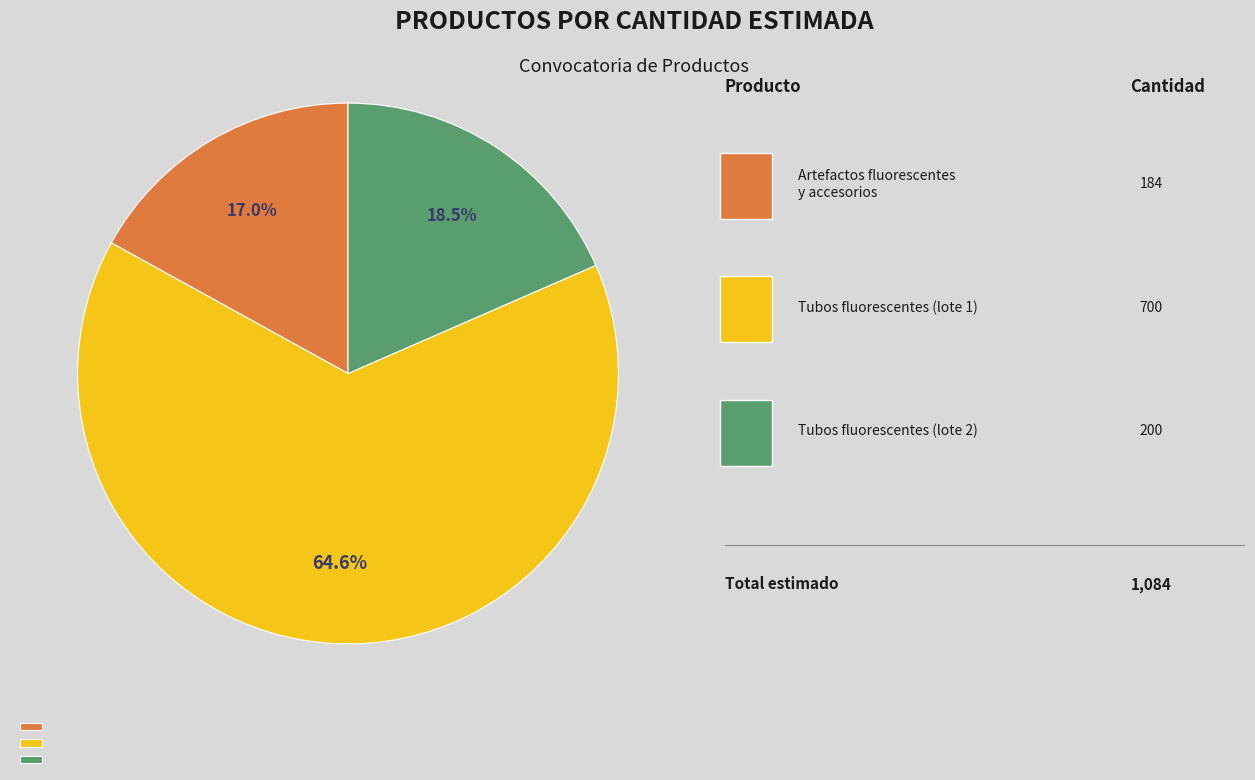

What is the smallest slice in the pie chart?

Artefactos fluorescentes y accesorios